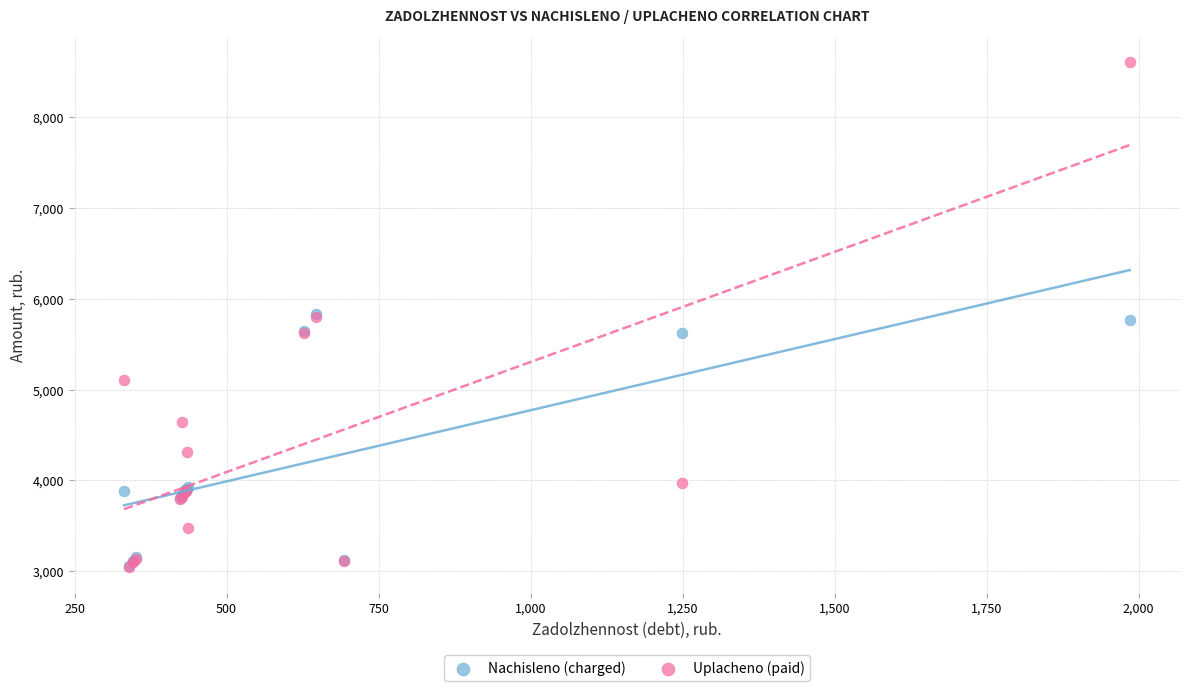

What are all the series names shown in the legend?

Nachisleno (charged), Uplacheno (paid)